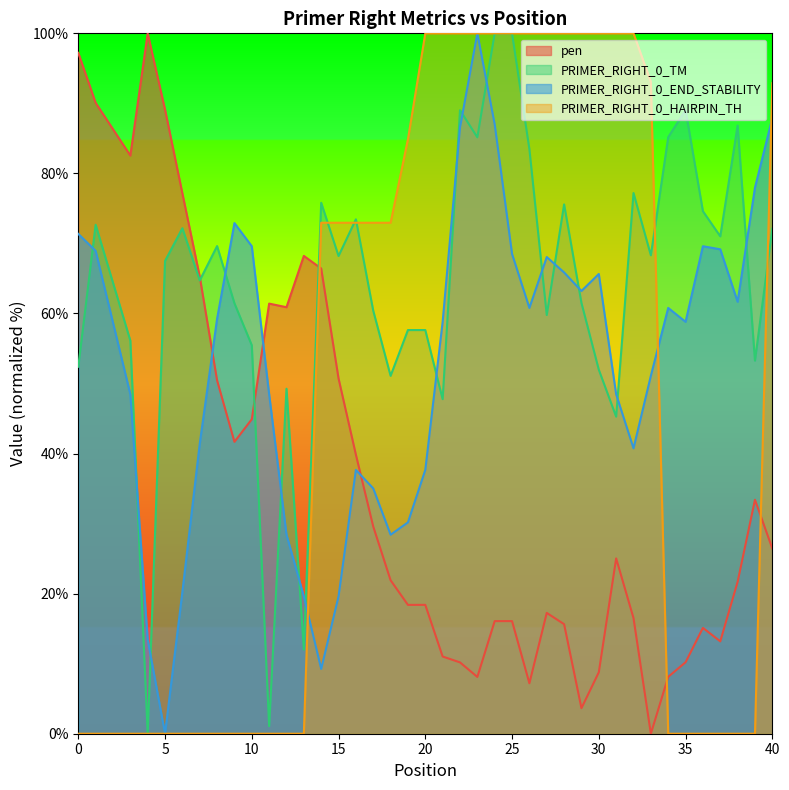

What is the value of the pen point at the 32nd from the left?

16.5